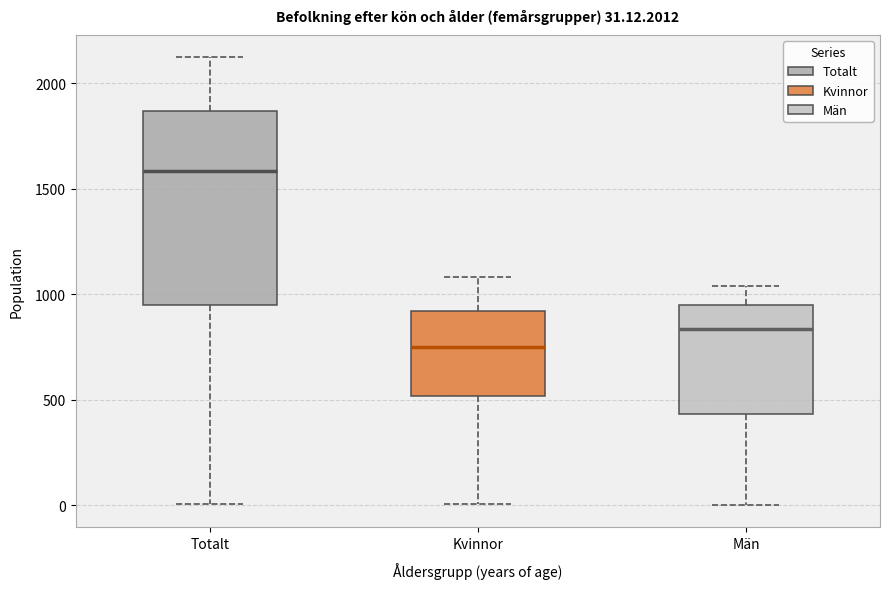

Which box has the highest median line?

Totalt